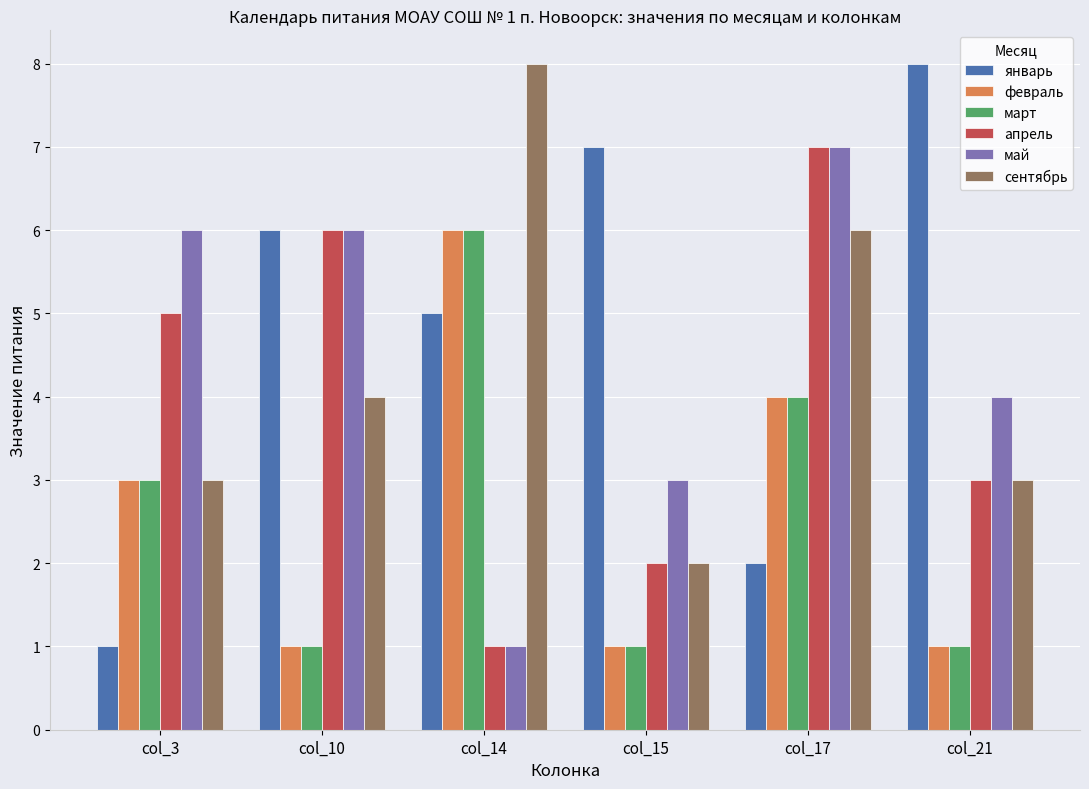

Is the value of февраль at col_14 greater than the value of май at col_21?

Yes